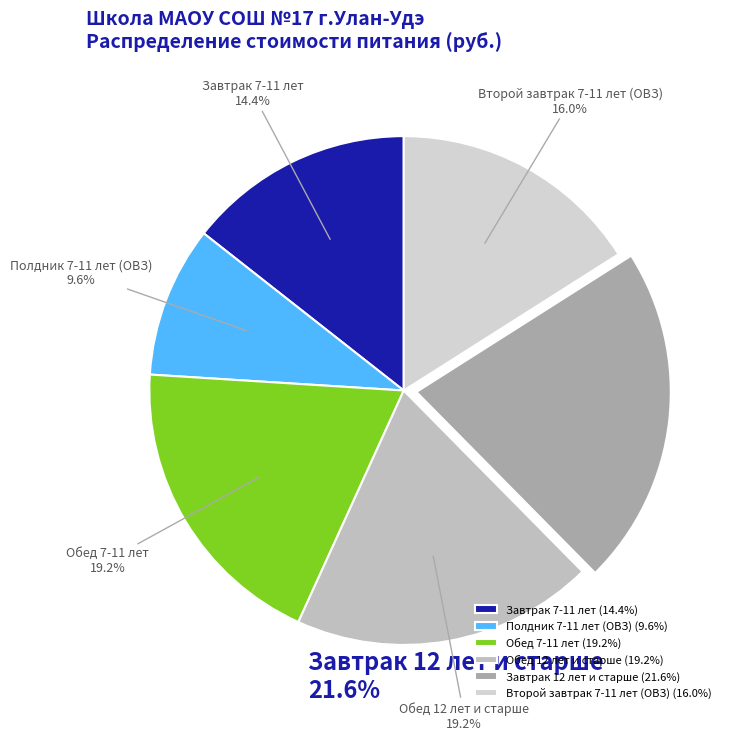

What percentage is the Завтрак 7-11 лет slice, to the nearest percent?

14%